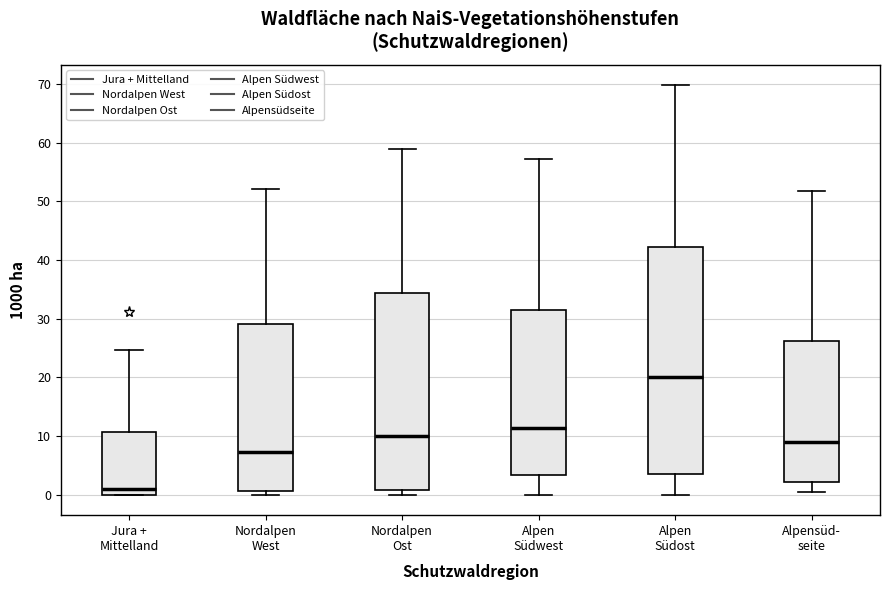

Which box has the highest median line?

Alpen Südost